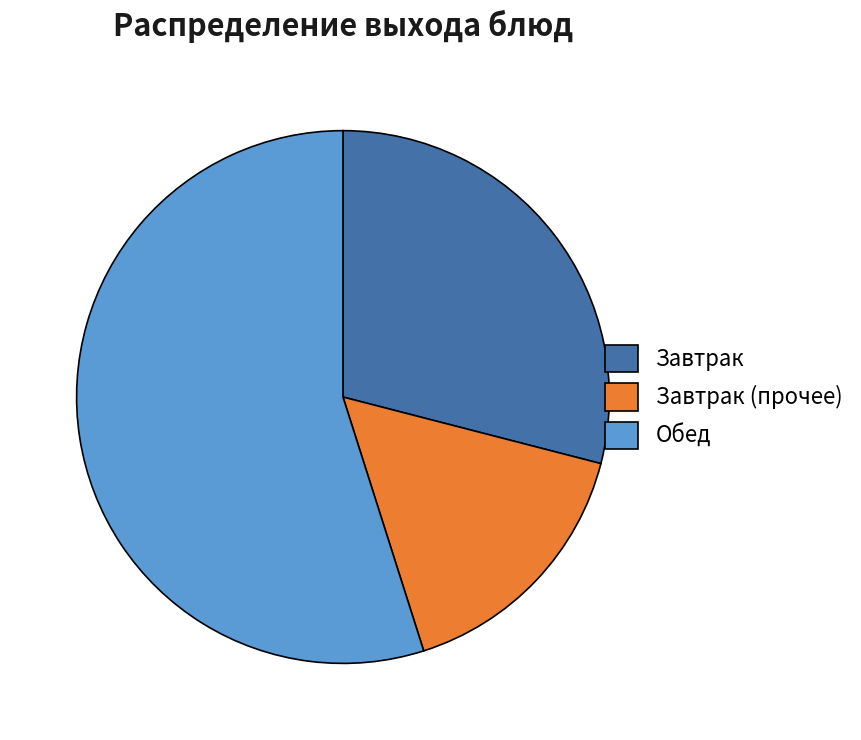

True or false: Завтрак accounts for 22% of the total.

False